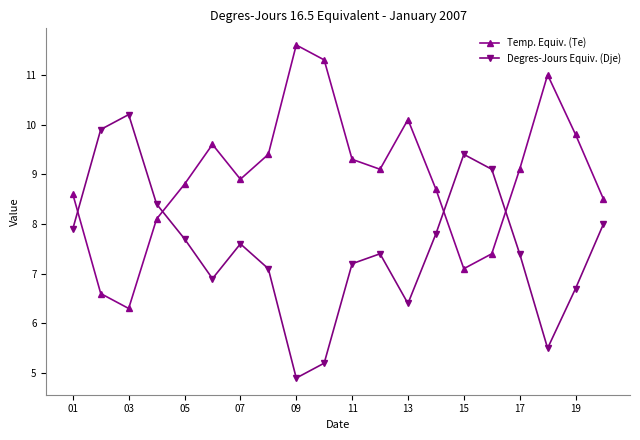

What is the lowest value of the Temp. Equiv. (Te) series?

6.3